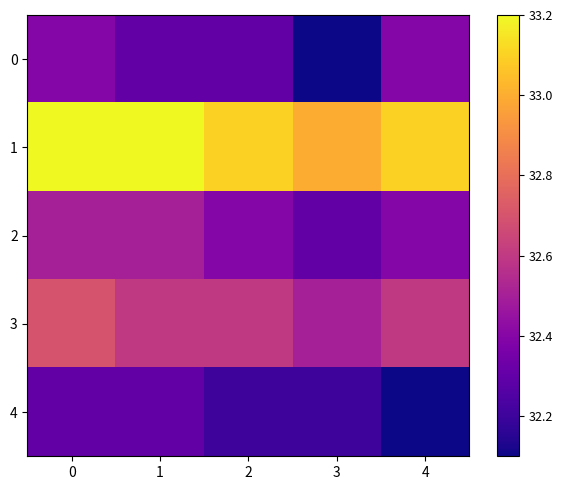

Which series changed the most between 1 and 4?

4